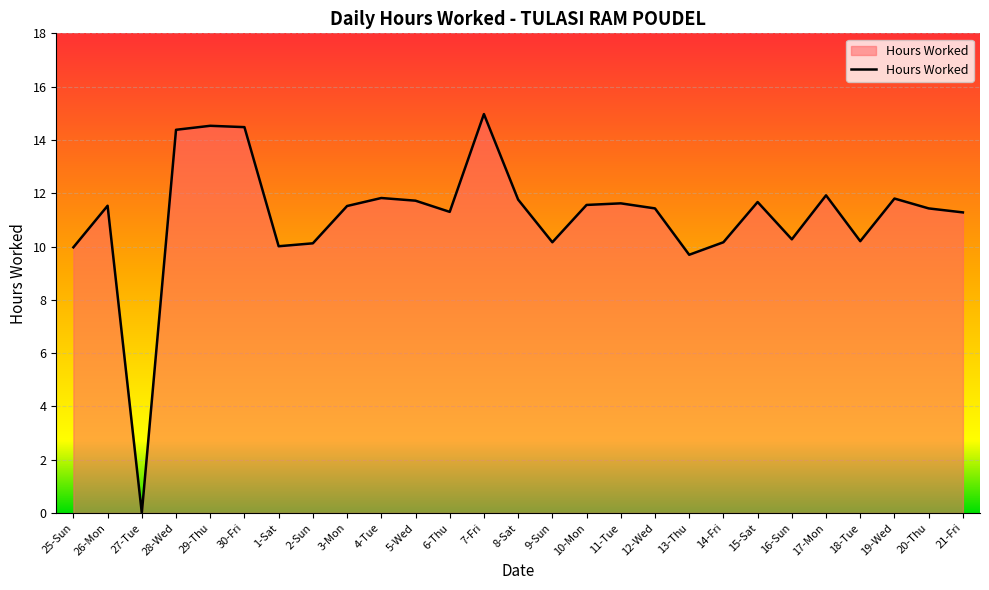

At which label is the value closest to 7?

13-Thu